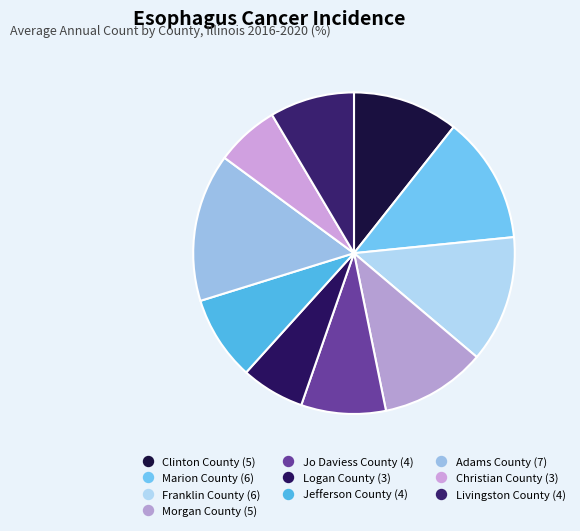

True or false: Clinton County accounts for 11% of the total.

True